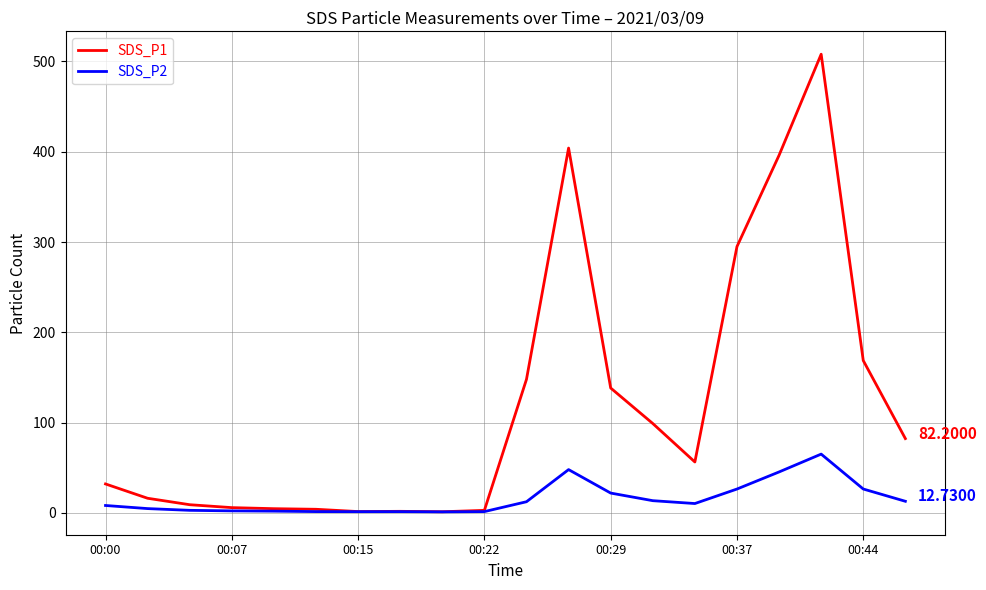

Which series has the largest total across all categories?

SDS_P1